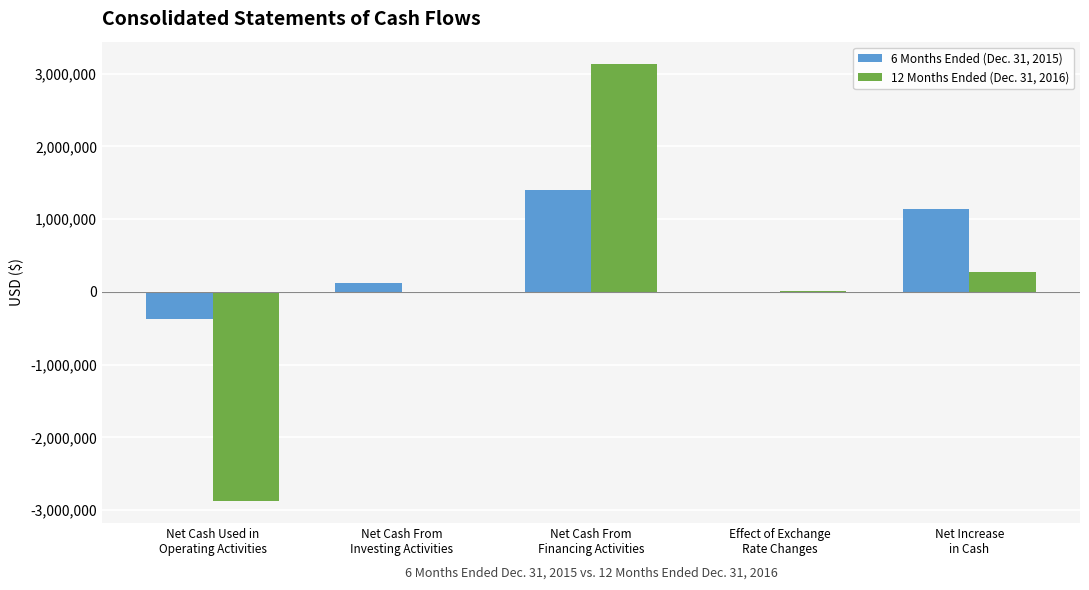

Read the 6 Months Ended (Dec. 31, 2015) value at Effect of Exchange
Rate Changes.

-13221